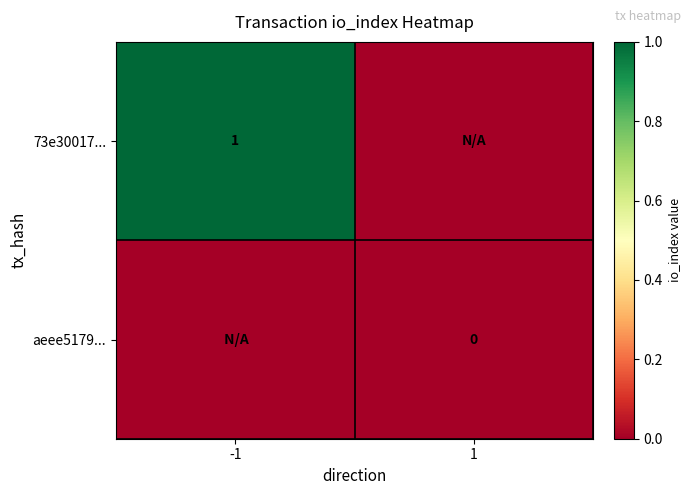

How many distinct data groups are displayed?

2